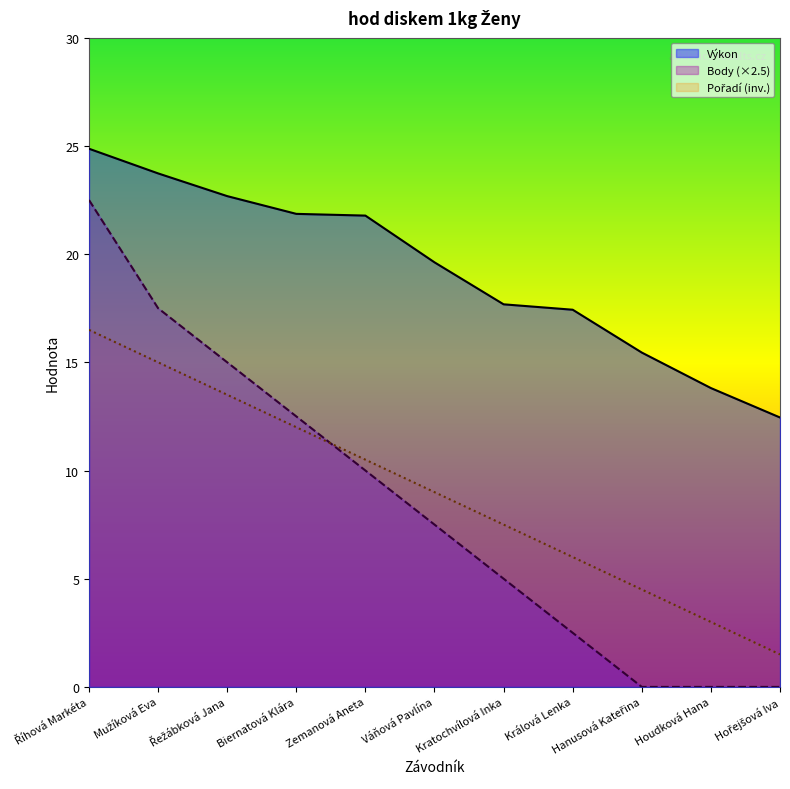

What is the label of the 11th point from the right?

Říhová Markéta